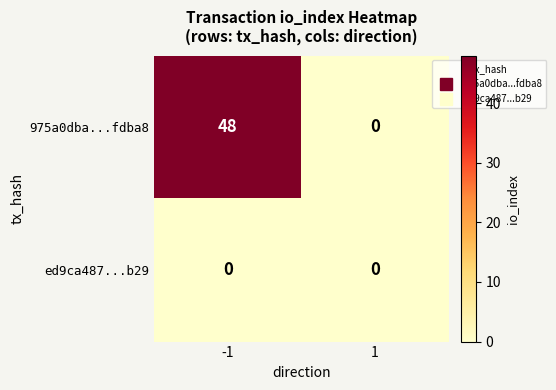

What is the difference between the maximum and minimum values in the 975a0dba...fdba8 series?

48